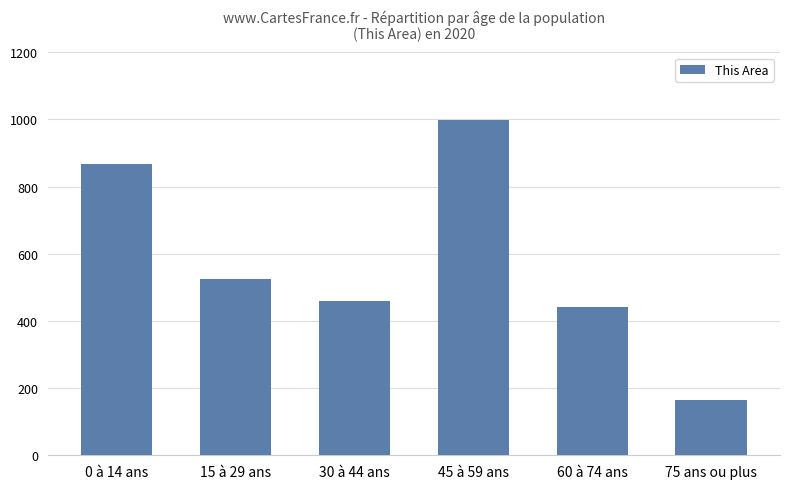

How many data points does each series have?

6